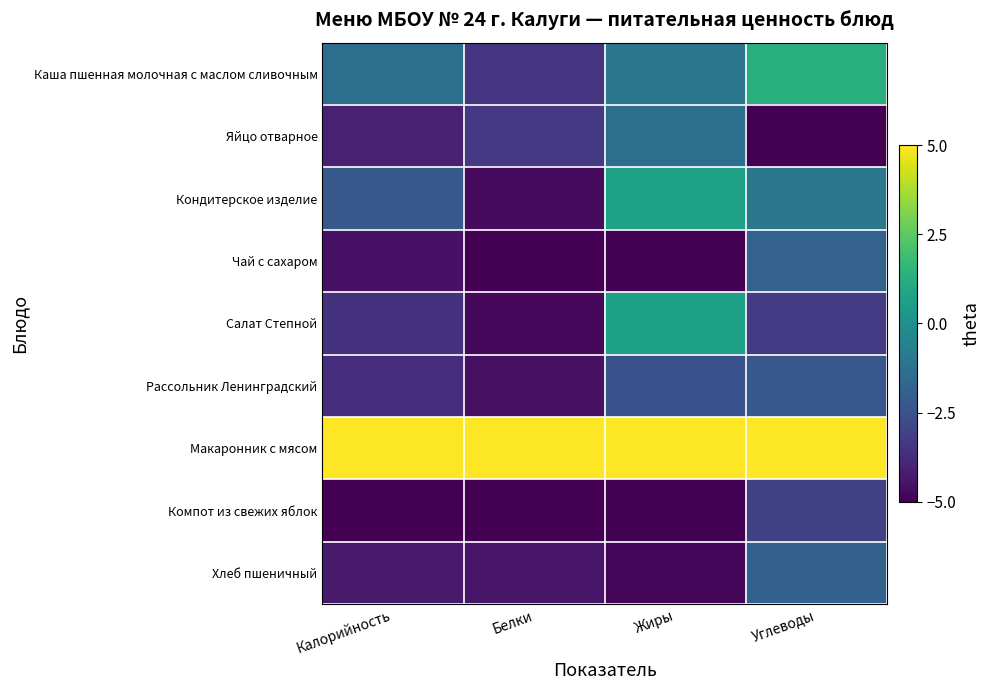

Which series has the largest total across all categories?

Макаронник с мясом